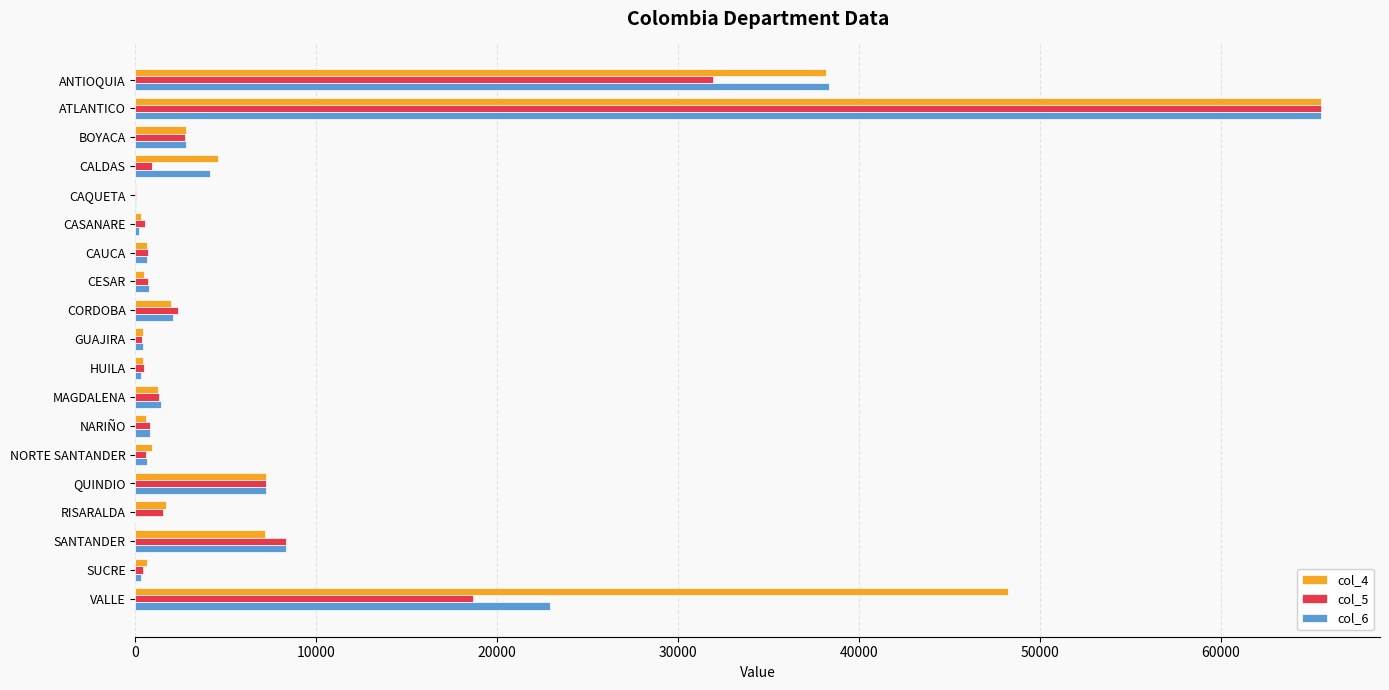

Which category has the highest value in the col_6 series?

ATLANTICO